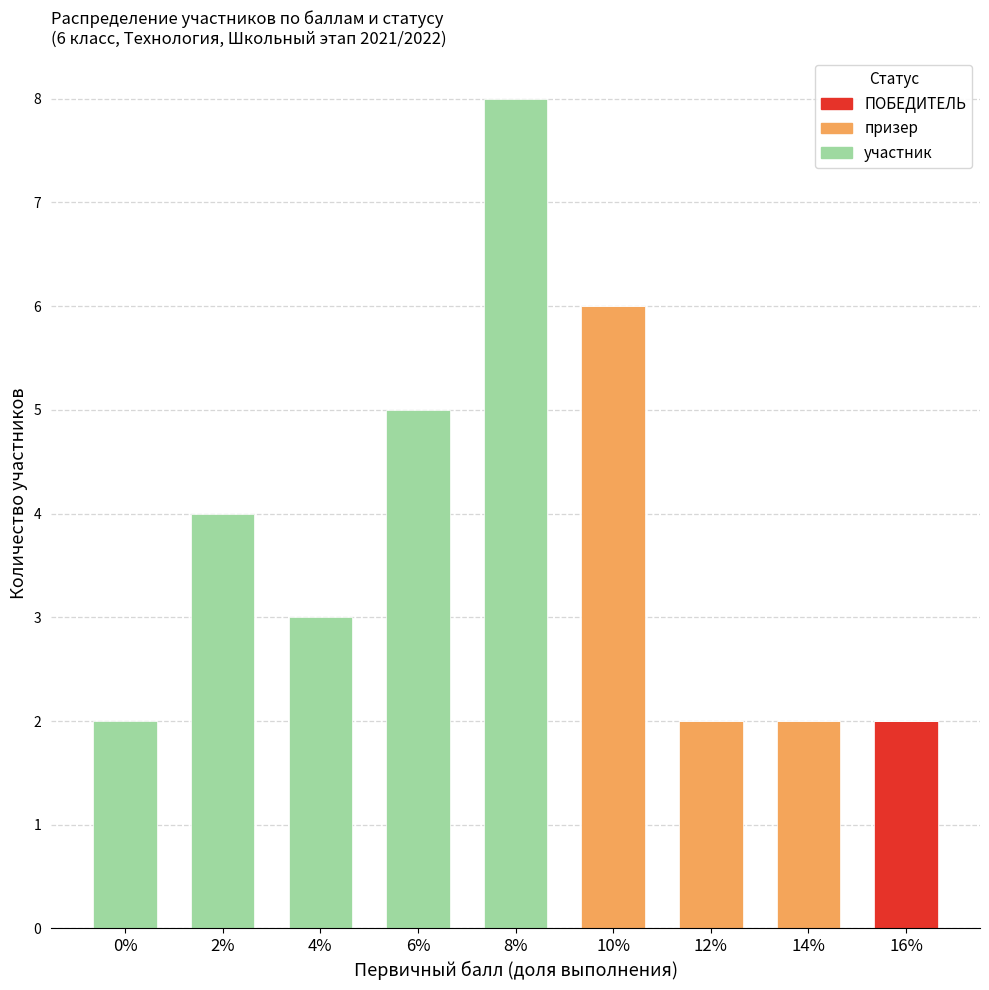

At which category is the sum across all series the highest?

8%